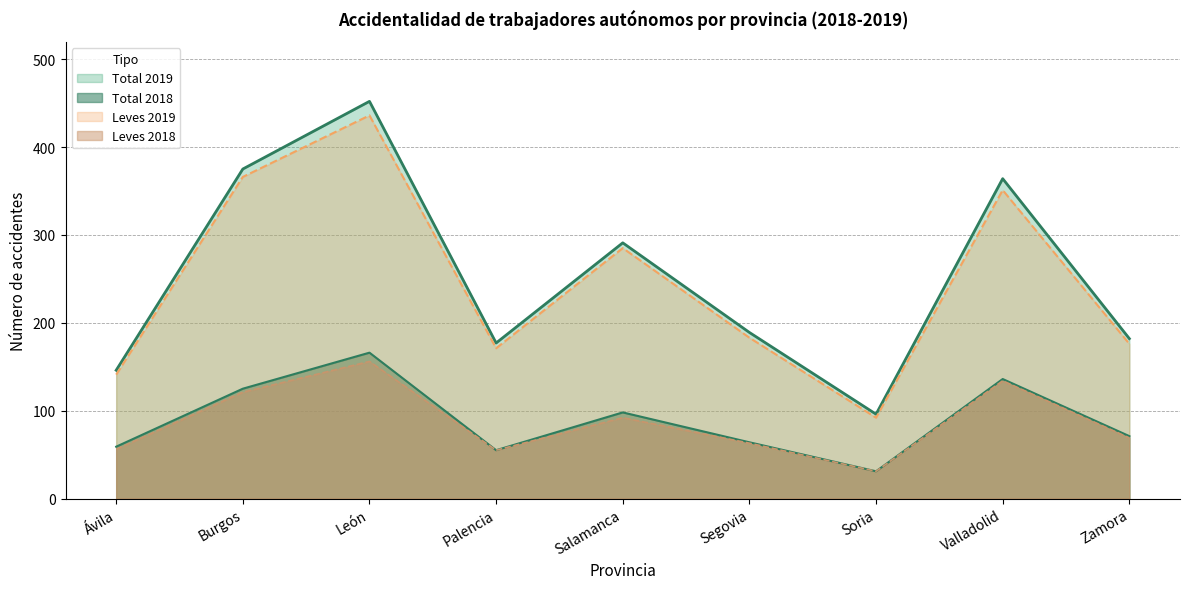

Reading left to right, transcribe all the data shown in this chart.

Total 2018: 59	125	166	55	98	64	31	136	71
Total 2019: 146	375	452	177	291	189	96	364	182
Leves 2018: 56	121	156	55	92	63	31	134	69
Leves 2019: 141	366	436	171	285	183	92	351	176